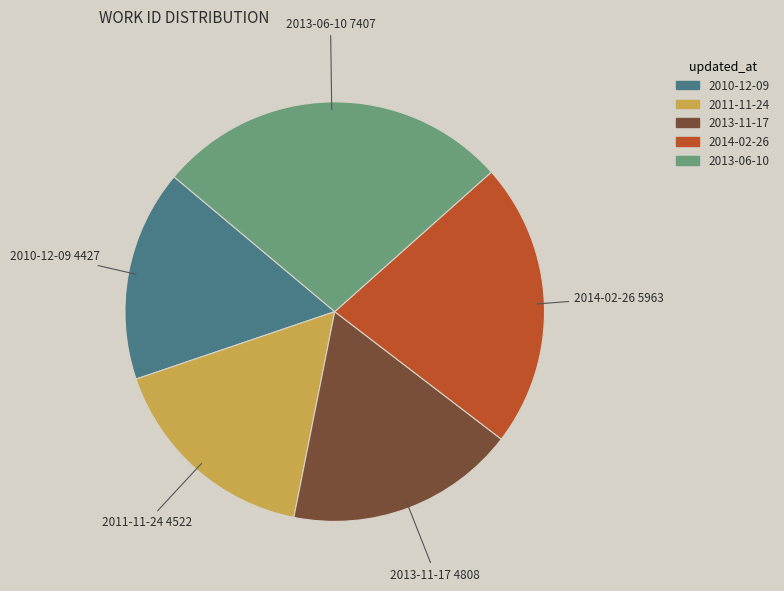

The 2011-11-24 slice represents 17% of the pie. True or false?

True